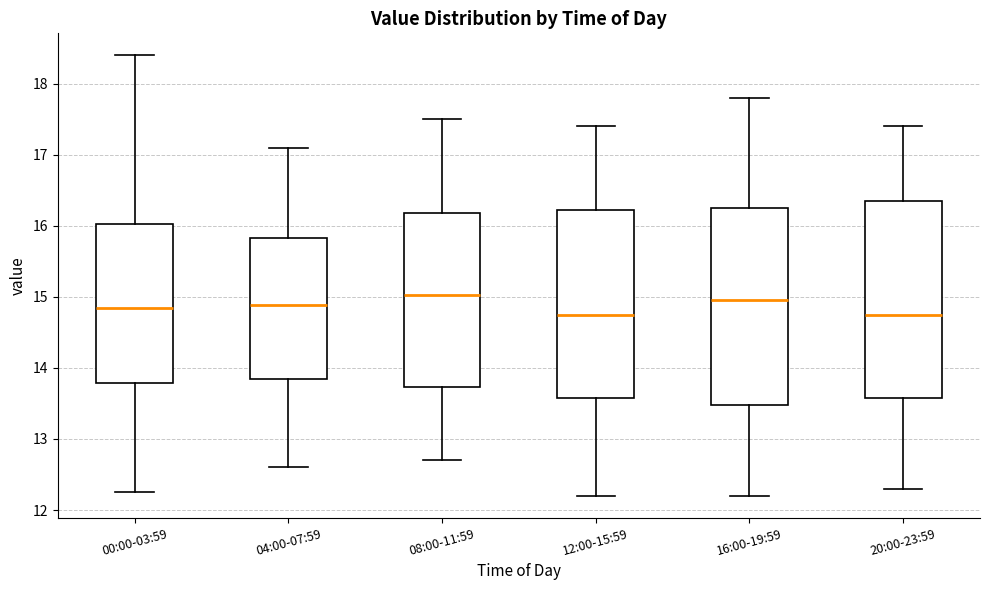

Reading left to right, transcribe this box plot: for each box, give where its median line is, the range the box spans, and where its two whiskers end, as read against the y-axis. The values are not printed on the chart, so give them approximately, as read against the axis.

00:00-03:59: median 14.9, box 13.8 to 16.0, whiskers 12.3 to 18.4
04:00-07:59: median 14.9, box 13.8 to 15.8, whiskers 12.6 to 17.1
08:00-11:59: median 15.0, box 13.7 to 16.2, whiskers 12.7 to 17.5
12:00-15:59: median 14.8, box 13.6 to 16.2, whiskers 12.2 to 17.4
16:00-19:59: median 15.0, box 13.5 to 16.3, whiskers 12.2 to 17.8
20:00-23:59: median 14.8, box 13.6 to 16.4, whiskers 12.3 to 17.4